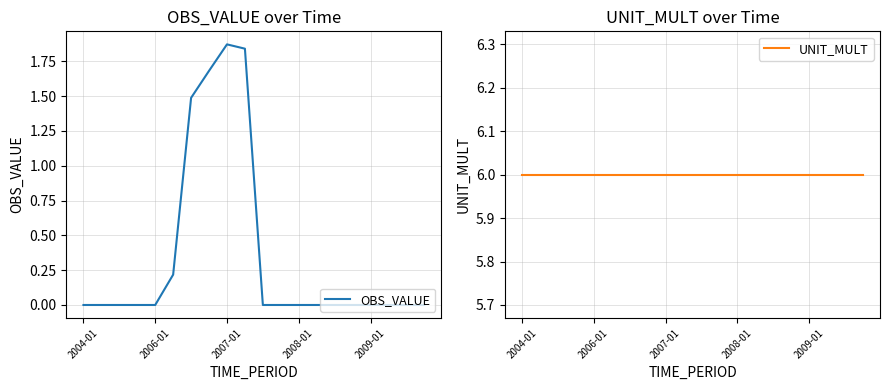

Where is OBS_VALUE nearest to the value 0?

2004-01